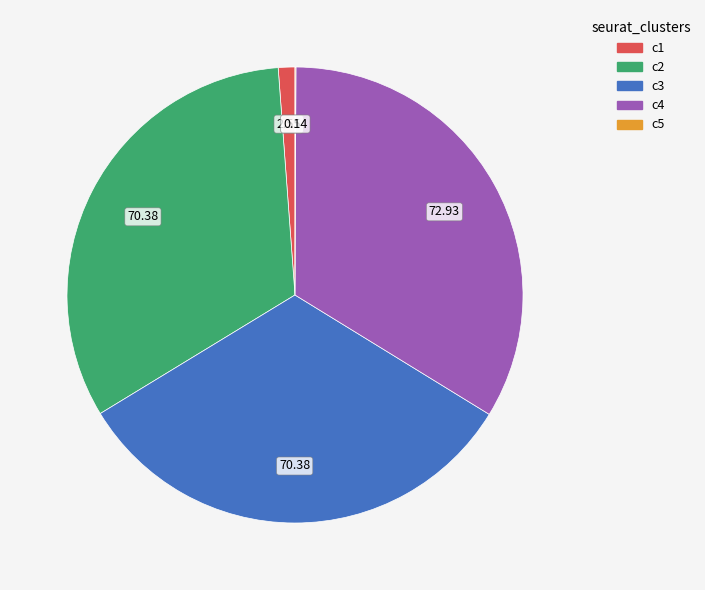

Does any single category account for the majority?

No